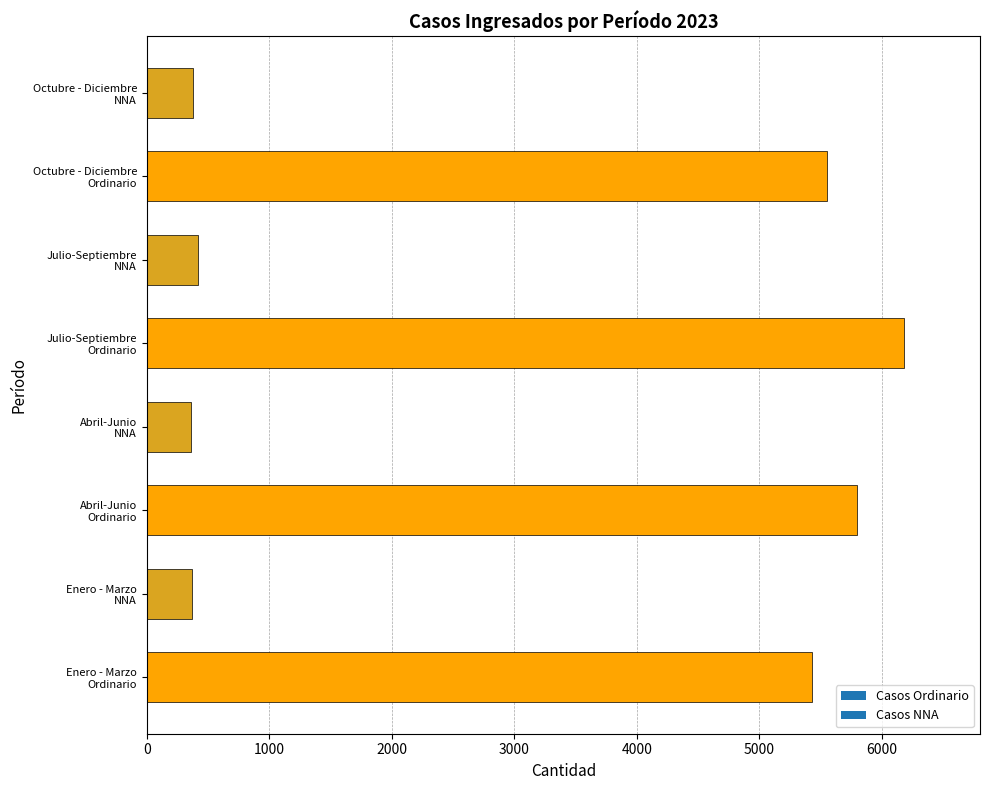

What is the difference between the second highest and second lowest values?

5428